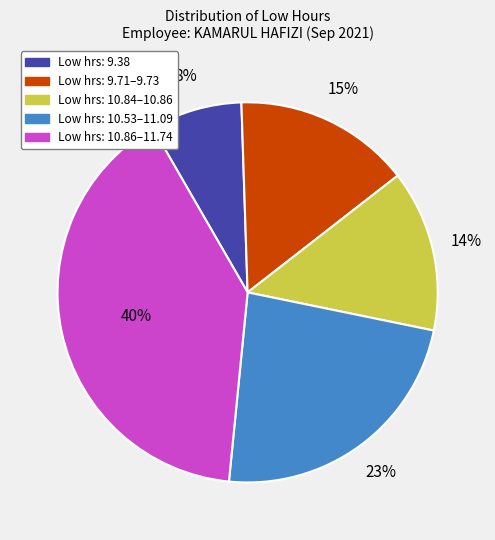

To the nearest percent, what is the difference between the largest and smallest slice percentages?

32%